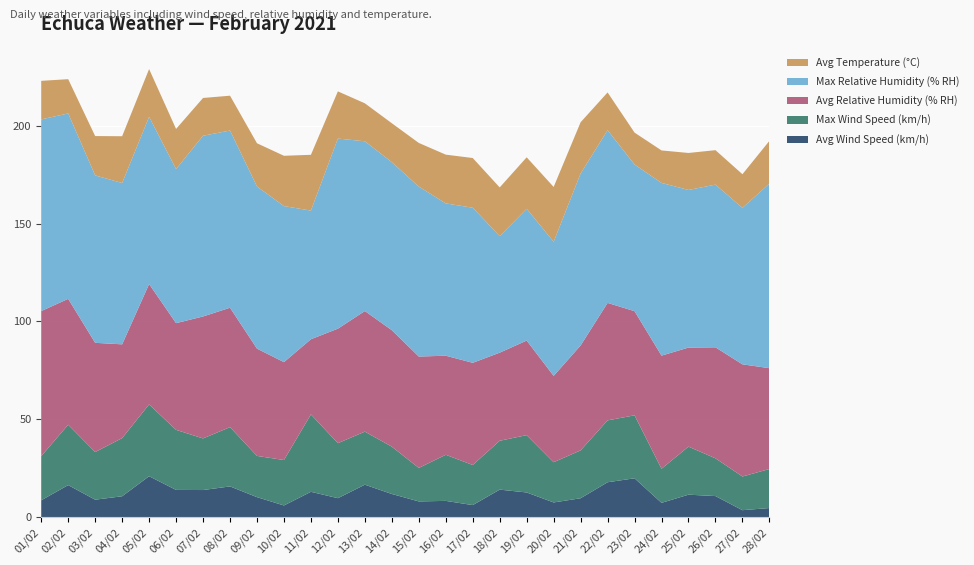

Reading left to right, list all the values displayed in this chart.

Avg Wind Speed (km/h): 8.6	16.4	8.9	10.7	20.9	13.9	13.9	15.7	10.2	6.0	12.9	9.7	16.6	11.8	8.1	8.3	6.2	14.1	12.6	7.5	9.7	17.8	19.9	7.3	11.5	10.8	3.6	4.7
Max Wind Speed (km/h): 22.6	30.8	24.3	29.7	36.7	30.7	26.4	30.3	21.1	23.2	39.5	28.1	27.1	24.2	17.1	23.6	20.5	25.0	29.3	20.6	24.4	31.6	32.2	17.4	24.5	19.3	17.2	19.9
Avg Relative Humidity (% RH): 74.1	64.3	55.8	47.9	61.5	54.5	62.3	61.0	54.8	50.0	38.4	58.5	61.6	59.5	56.9	50.6	52.2	45.0	48.3	44.1	53.6	60.0	53.2	57.8	50.6	56.7	57.3	51.5
Max Relative Humidity (% RH): 97.9	94.7	85.5	82.4	85.4	78.7	92.3	90.5	82.8	79.7	65.7	97.1	86.7	85.8	86.8	77.8	79.2	59.5	67.3	68.5	87.8	88.2	74.9	88.2	80.5	83.1	79.9	94.3
Avg Temperature (°C): 19.7	17.5	20.1	23.9	24.4	20.5	19.3	17.8	22.1	25.7	28.5	24.1	19.4	19.9	22.3	24.9	25.4	24.9	26.3	28.0	26.2	19.3	16.3	16.6	18.9	17.6	17.2	21.8